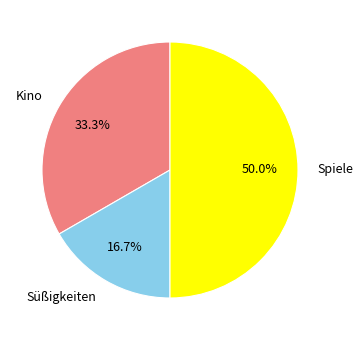

Which category has the biggest portion of the pie?

Spiele